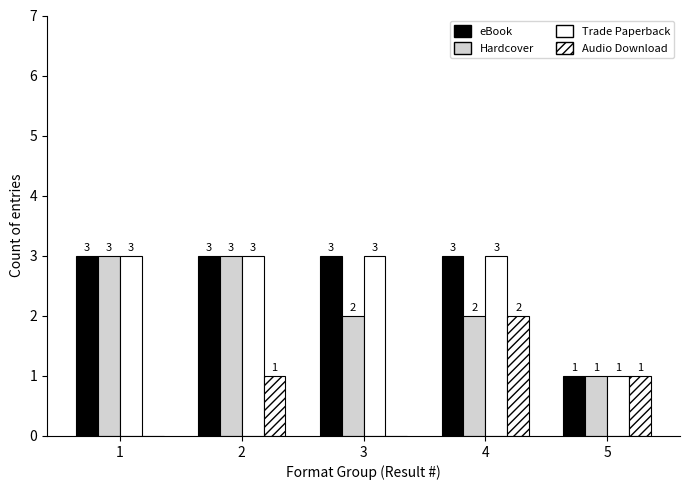

Does the chart contain stacked bars?

No